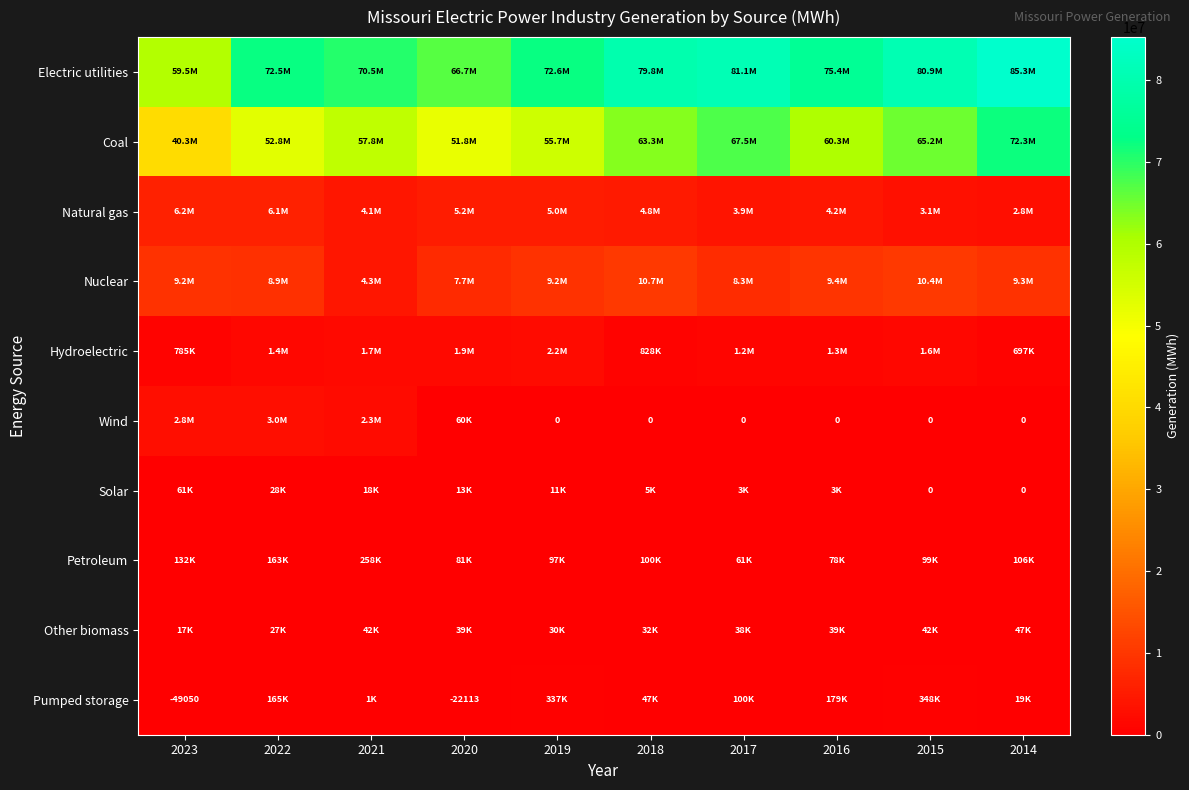

Is it true that Pumped storage equals -49050 at 2023?

True